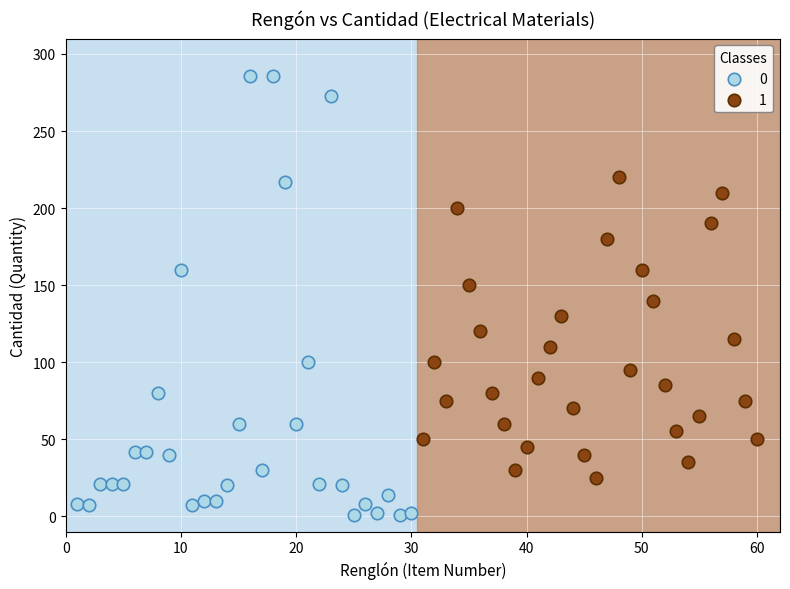

What are all the series names shown in the legend?

0, 1